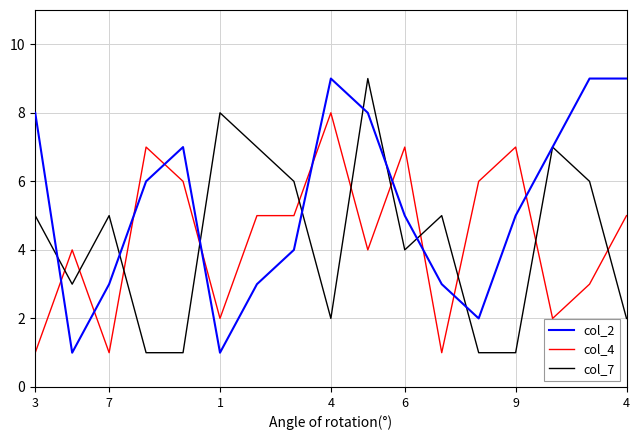

True or false: col_4 and col_7 cross at least once.

True